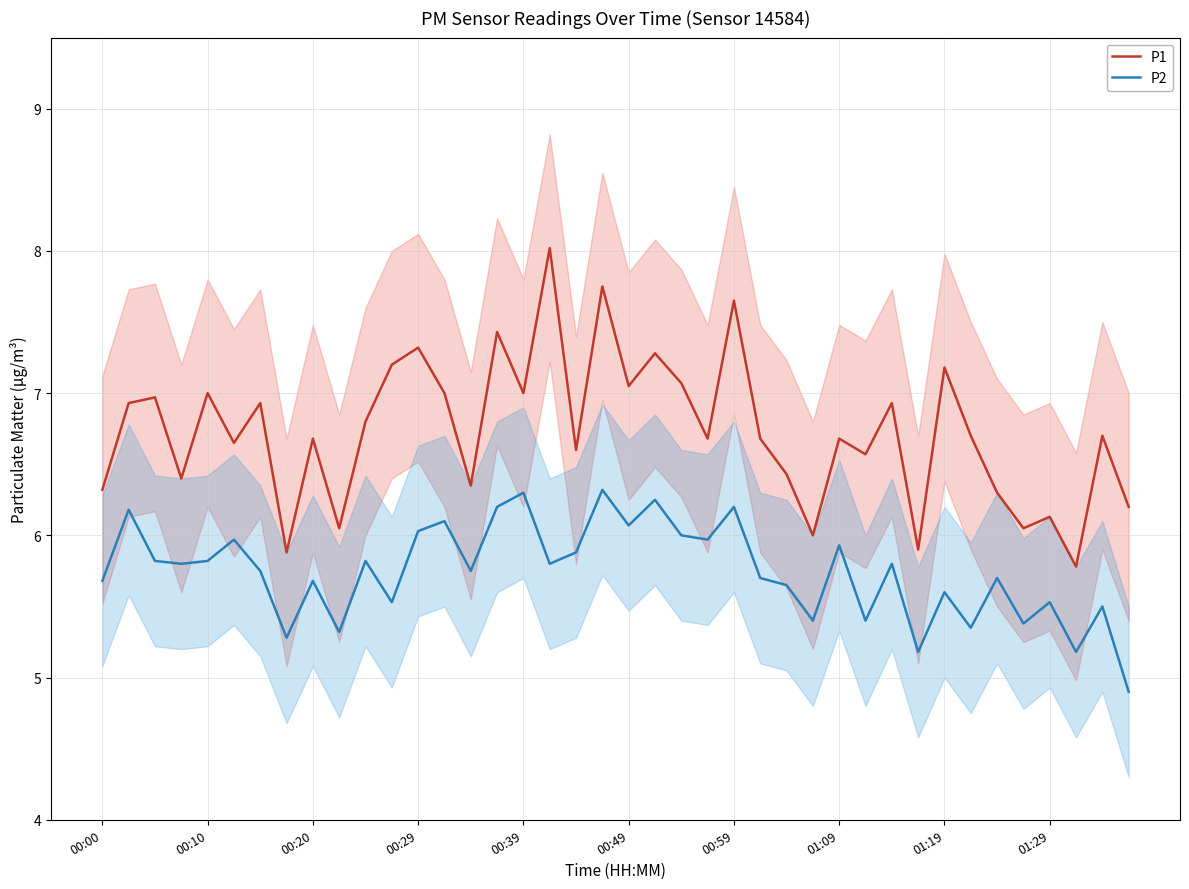

Does the chart display data point markers on the line(s)?

No